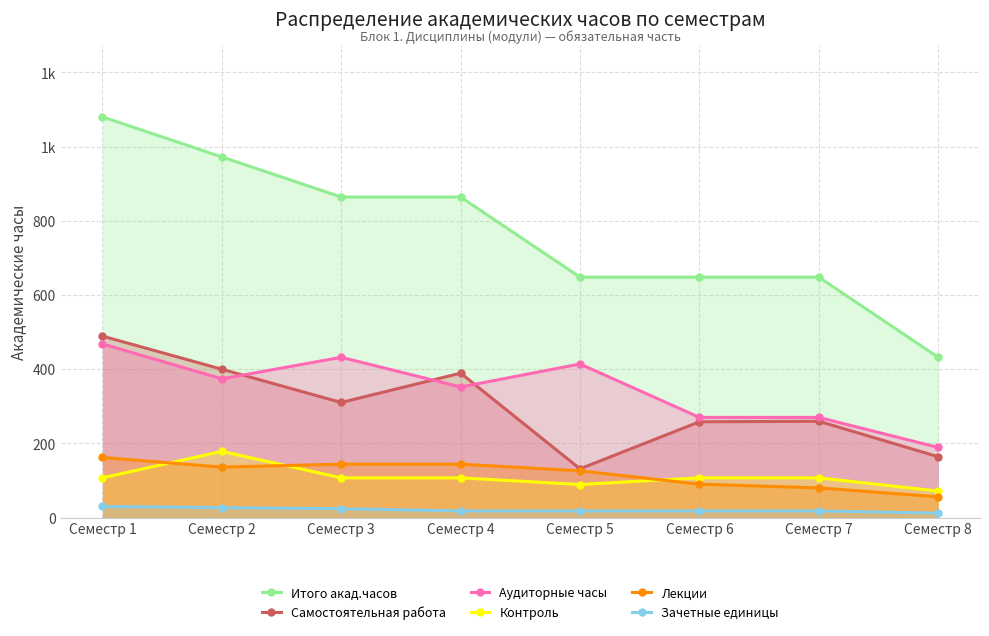

What are all the series names shown in the legend?

Итого акад.часов, Самостоятельная работа, Аудиторные часы, Контроль, Лекции, Зачетные единицы